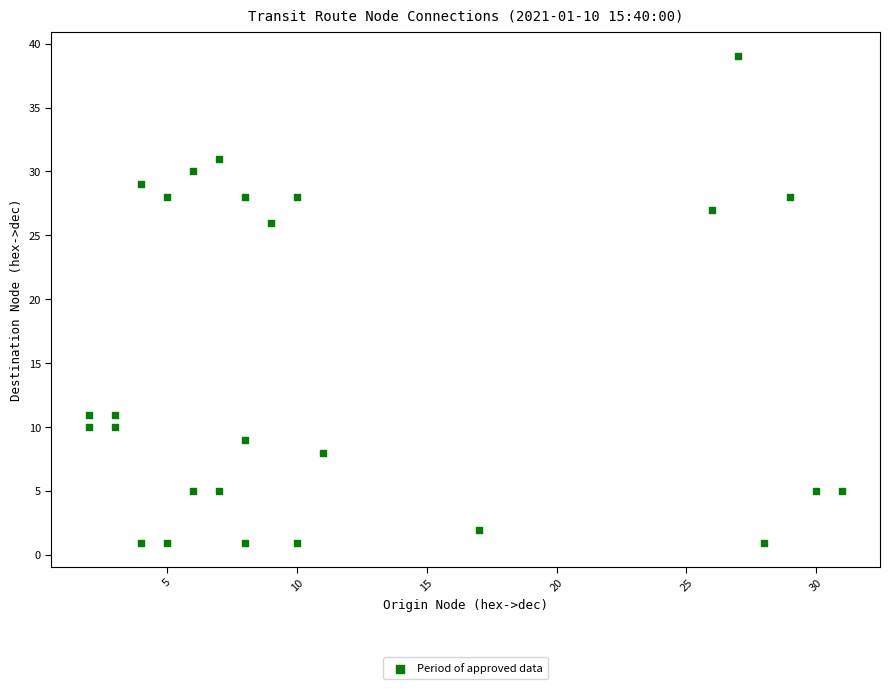

What Y value in the scatter plot is closest to 20?

26